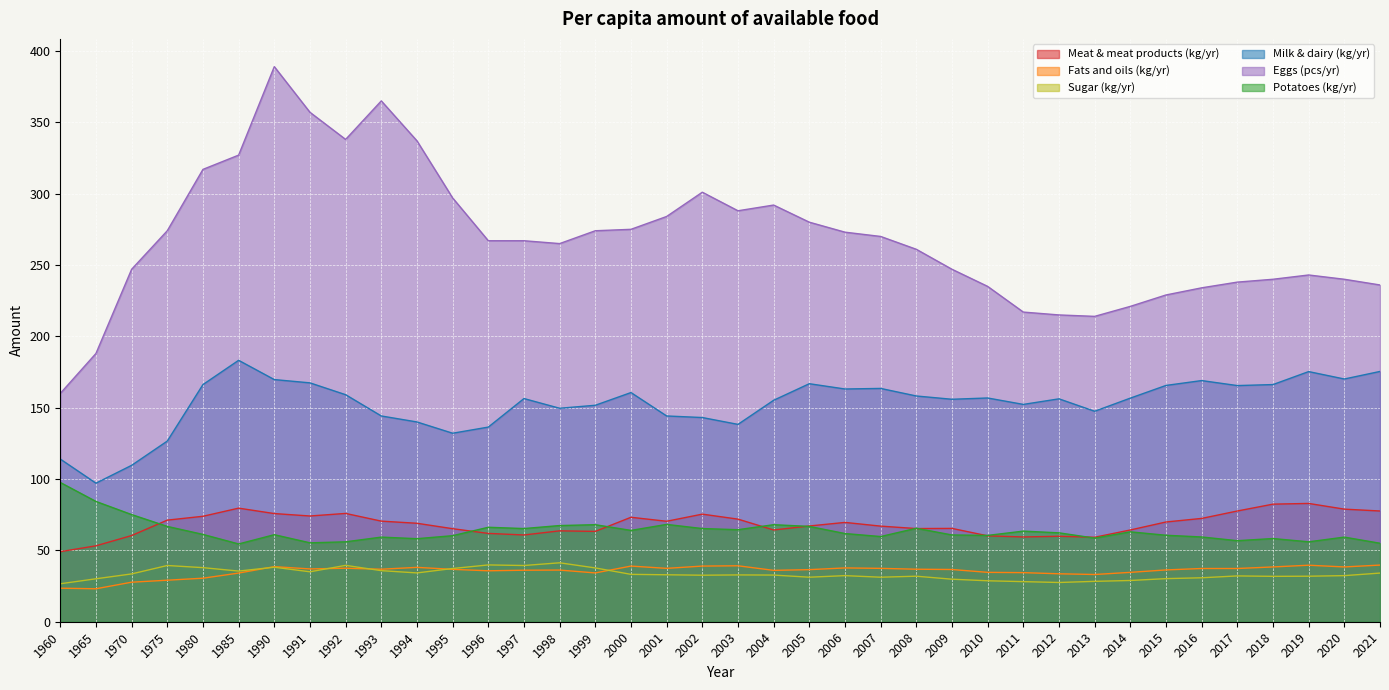

The value of Eggs (pcs/yr) at 2014 is 314.3. True or false?

False